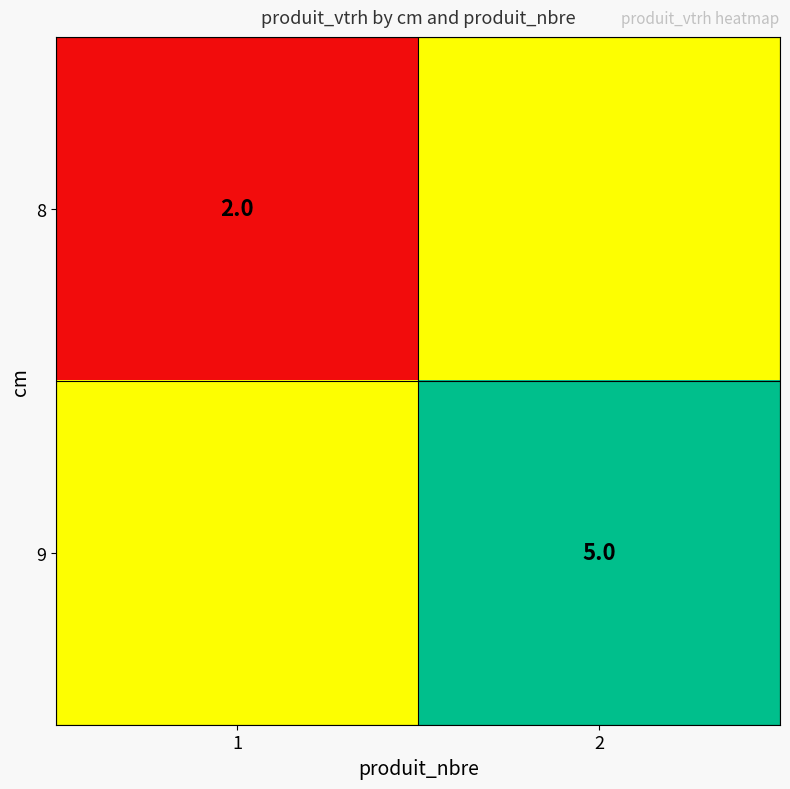

Is it true that 9 equals 7.8 at 2?

False